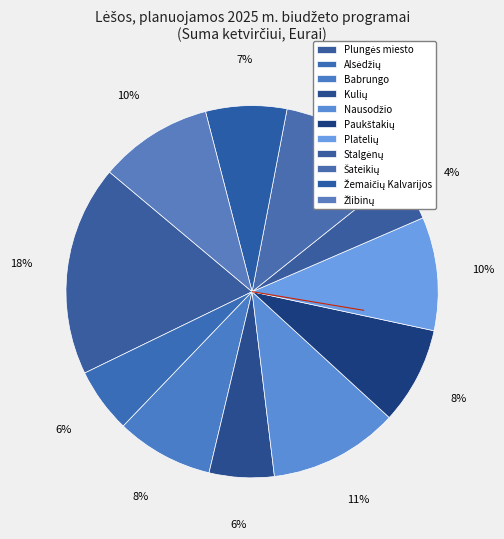

Count the number of slices in the pie.

11